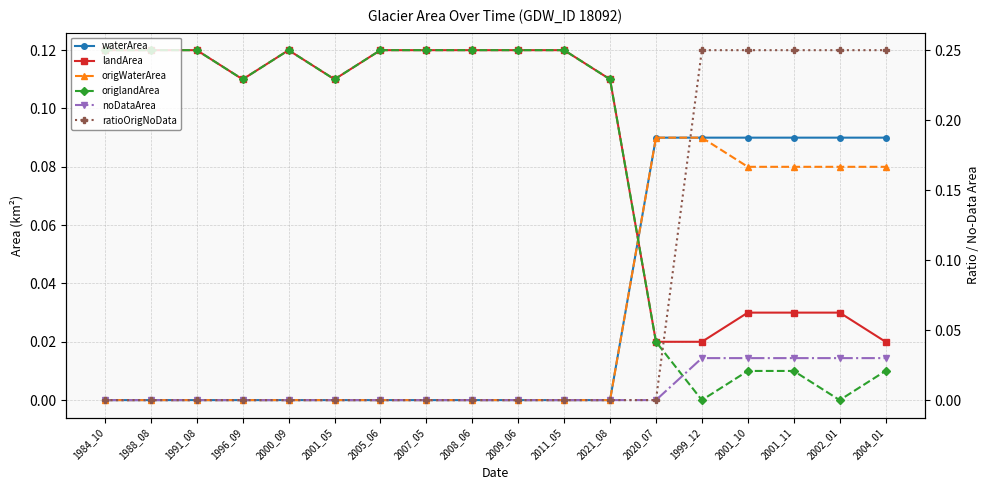

Which has a higher value, 1991_08 or 2001_05?

1991_08